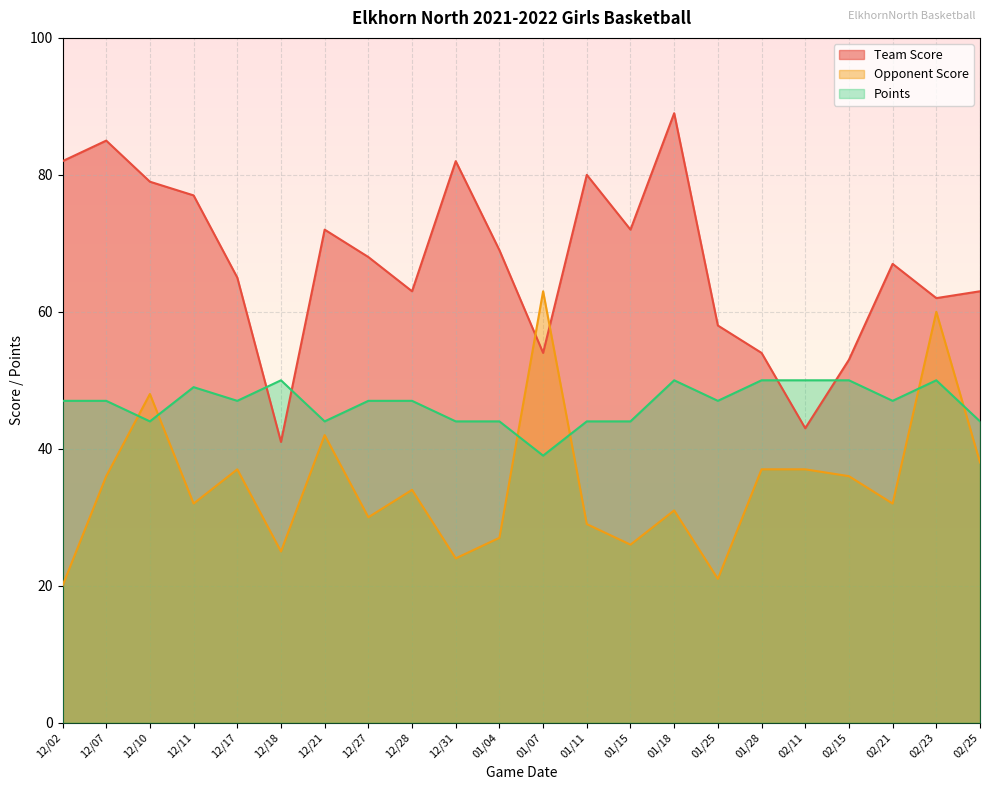

Reading left to right, transcribe all the data shown in this chart.

Team Score: 12/02=82	12/07=85	12/10=79	12/11=77	12/17=65	12/18=41	12/21=72	12/27=68	12/28=63	12/31=82	01/04=69	01/07=54	01/11=80	01/15=72	01/18=89	01/25=58	01/28=54	02/11=43	02/15=53	02/21=67	02/23=62	02/25=63
Opponent Score: 12/02=20	12/07=36	12/10=48	12/11=32	12/17=37	12/18=25	12/21=42	12/27=30	12/28=34	12/31=24	01/04=27	01/07=63	01/11=29	01/15=26	01/18=31	01/25=21	01/28=37	02/11=37	02/15=36	02/21=32	02/23=60	02/25=38
Points: 12/02=47	12/07=47	12/10=44	12/11=49	12/17=47	12/18=50	12/21=44	12/27=47	12/28=47	12/31=44	01/04=44	01/07=39	01/11=44	01/15=44	01/18=50	01/25=47	01/28=50	02/11=50	02/15=50	02/21=47	02/23=50	02/25=44